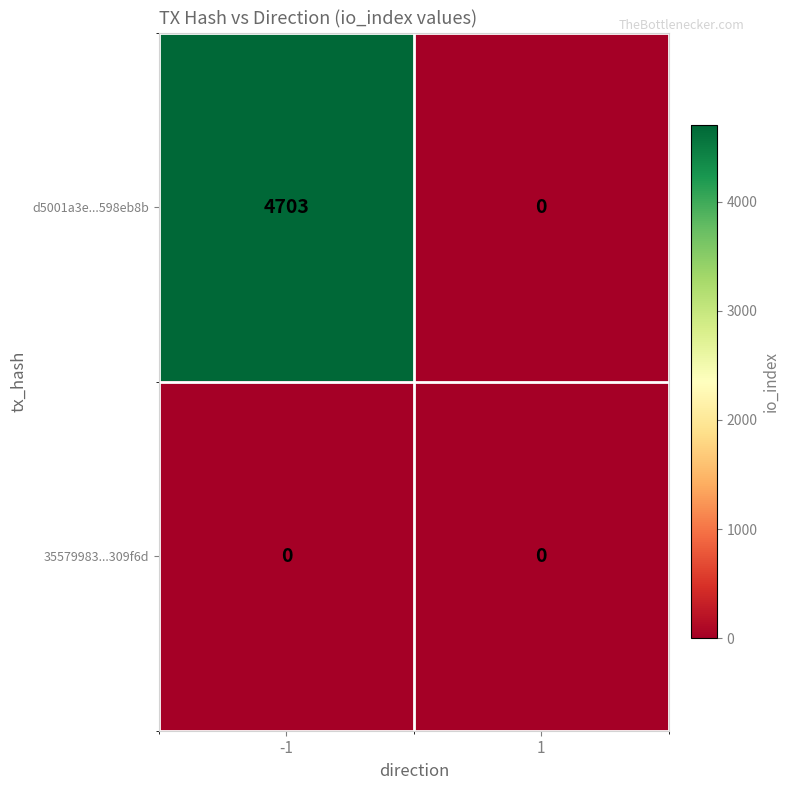

Which series has the widest spread of values?

d5001a3e...598eb8b